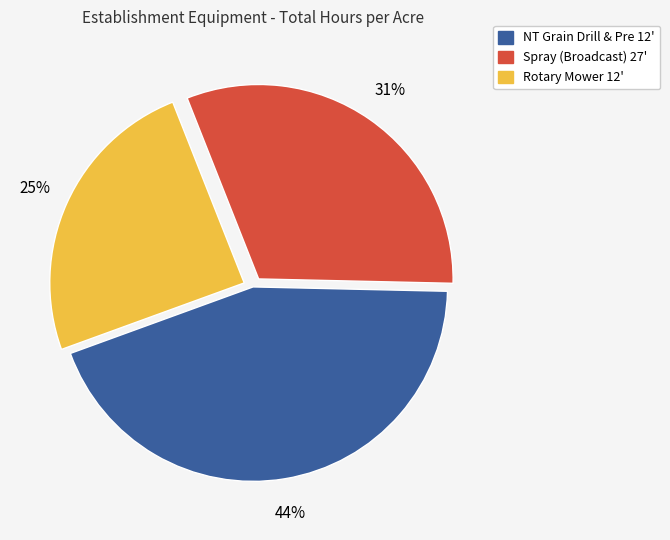

To the nearest percent, what is the average slice percentage?

33%